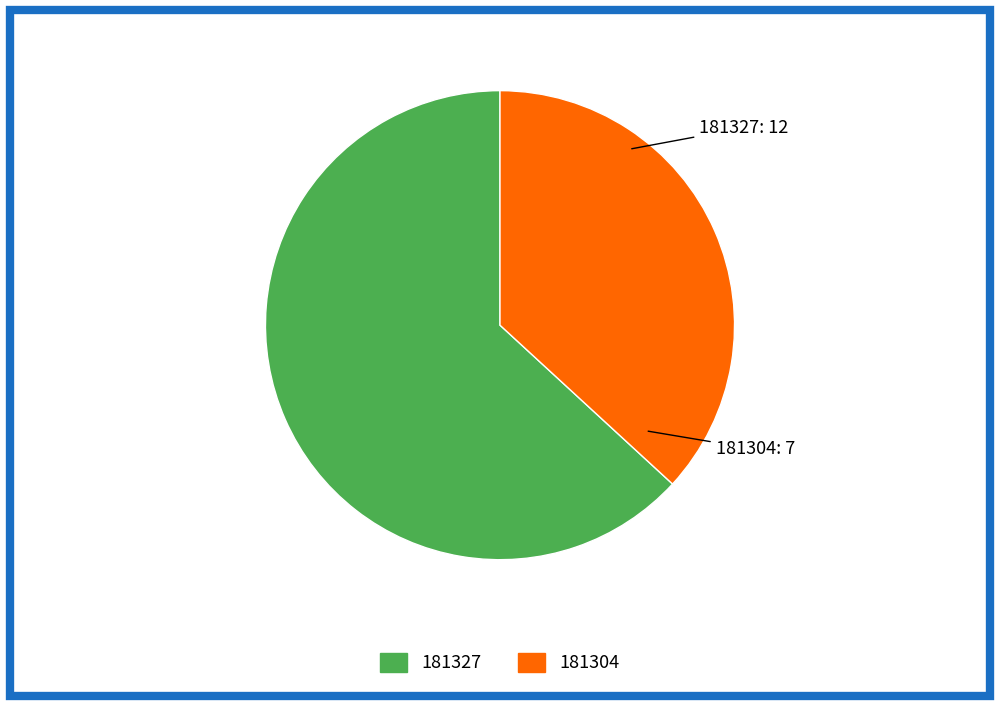

True or false: 181304 accounts for 37% of the total.

True